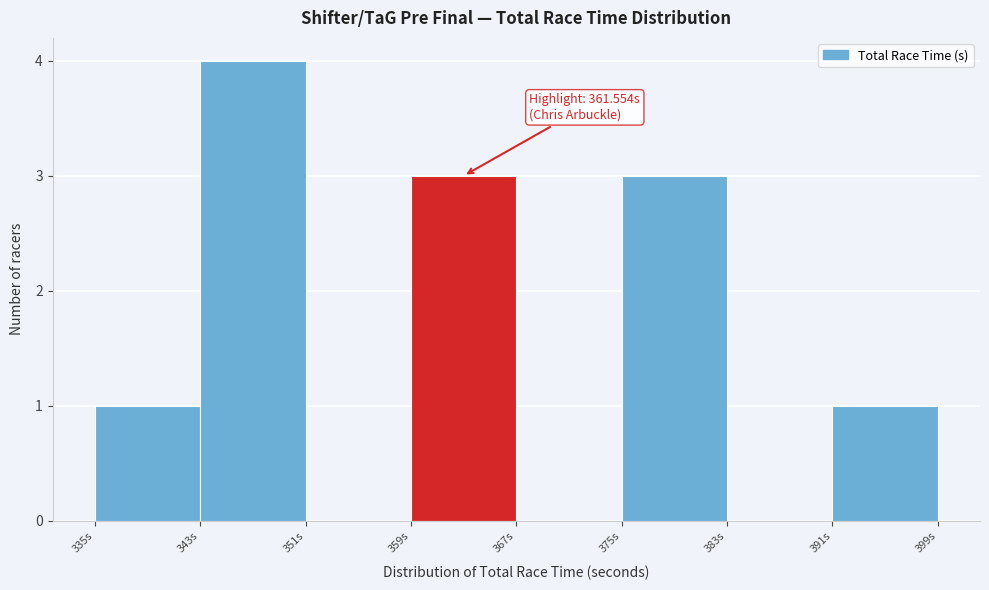

Which range on the x-axis has the tallest bar?

343 to 351